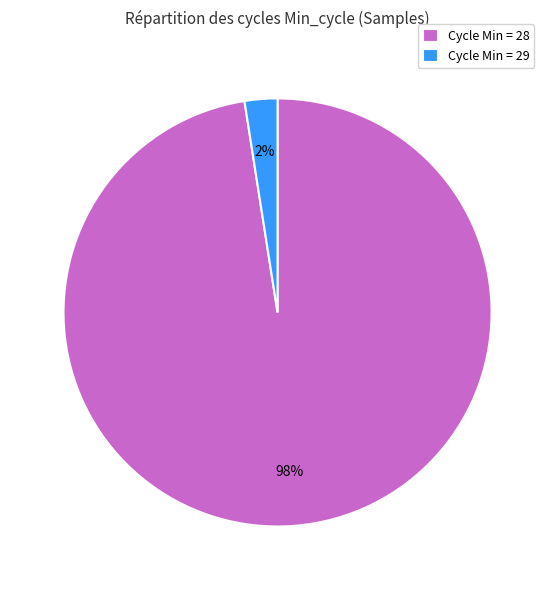

Which has a higher value, Cycle Min = 28 or Cycle Min = 29?

Cycle Min = 28